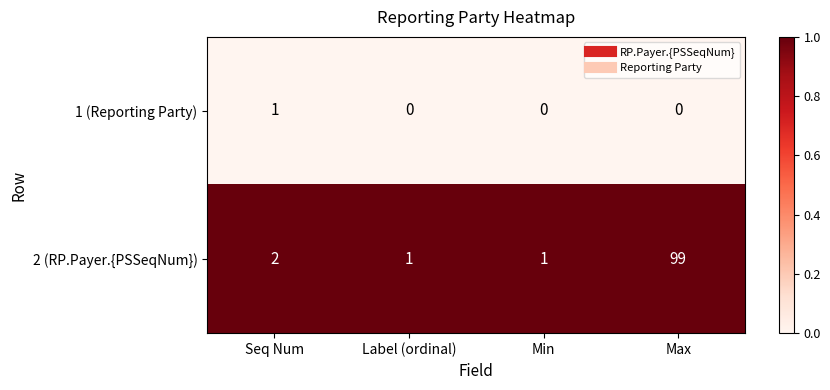

Which series has the largest total across all categories?

2 (RP.Payer.{PSSeqNum})